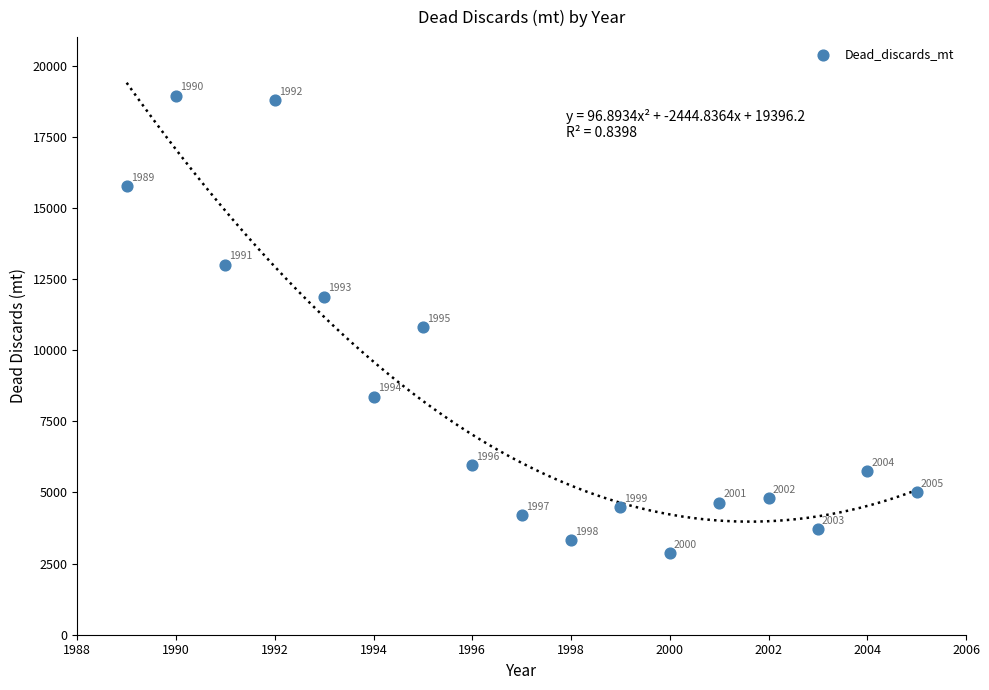

What Y value in the scatter plot is closest to 10898?

10804.1